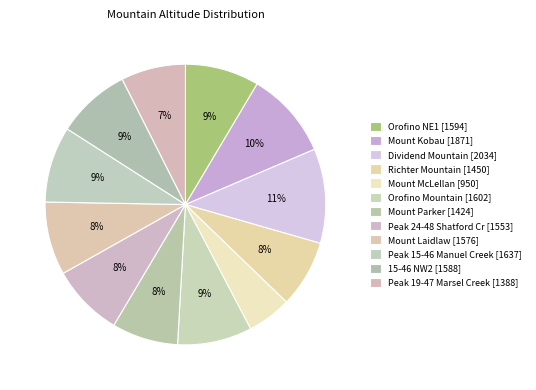

Rank the categories by value from lowest to highest.

Mount McLellan, Peak 19-47 Marsel Creek, Mount Parker, Richter Mountain, Peak 24-48 Shatford Cr, Mount Laidlaw, 15-46 NW2, Orofino NE1, Orofino Mountain, Peak 15-46 Manuel Creek, Mount Kobau, Dividend Mountain